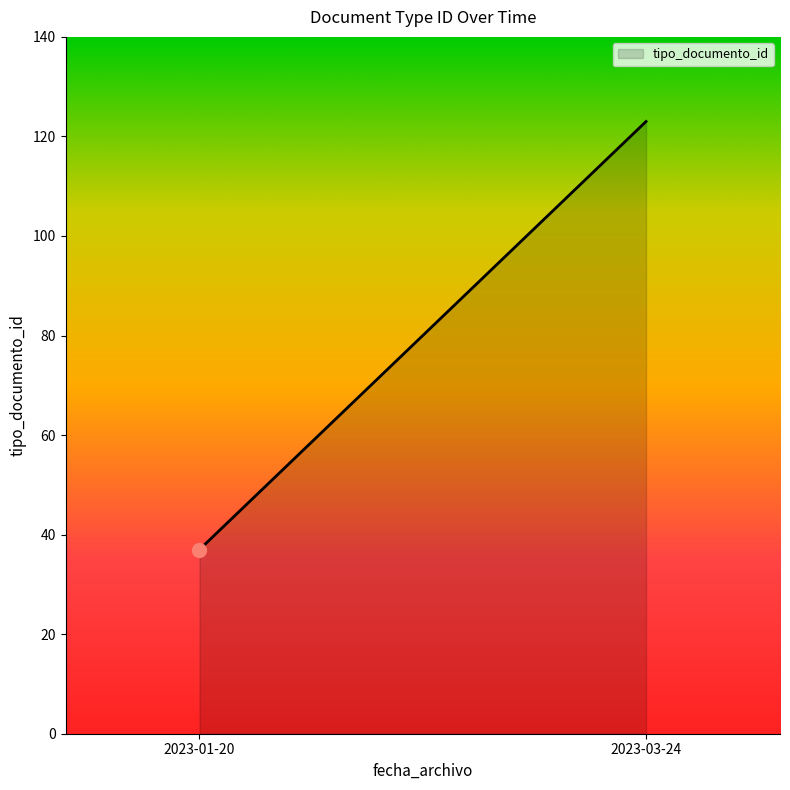

Between 2023-01-20 and 2023-01-20, which is larger?

2023-01-20